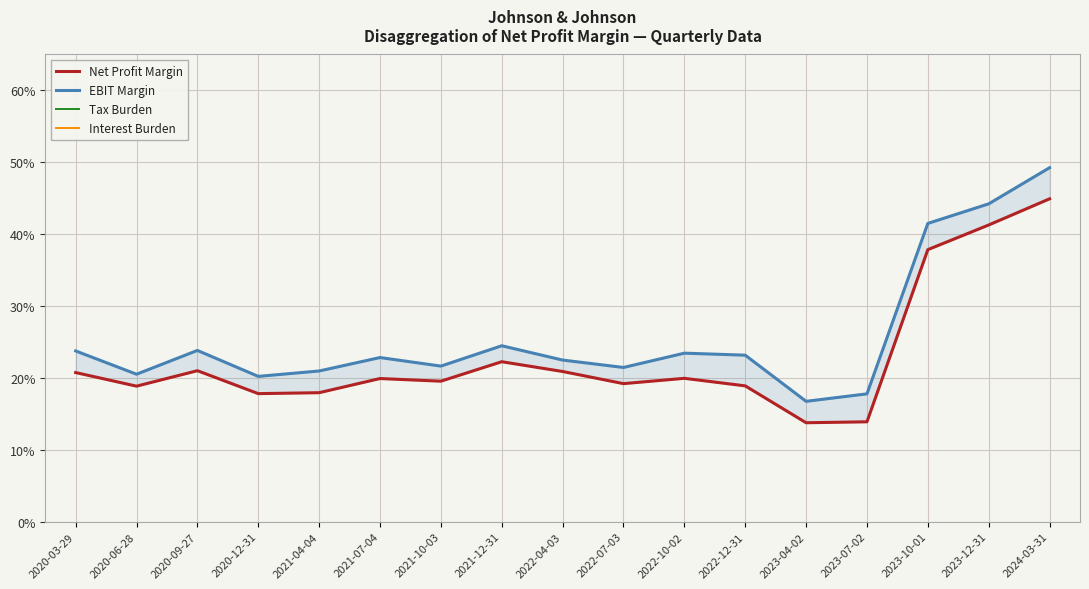

In EBIT Margin, how many points are higher than both neighbors (excluding endpoints)?

4